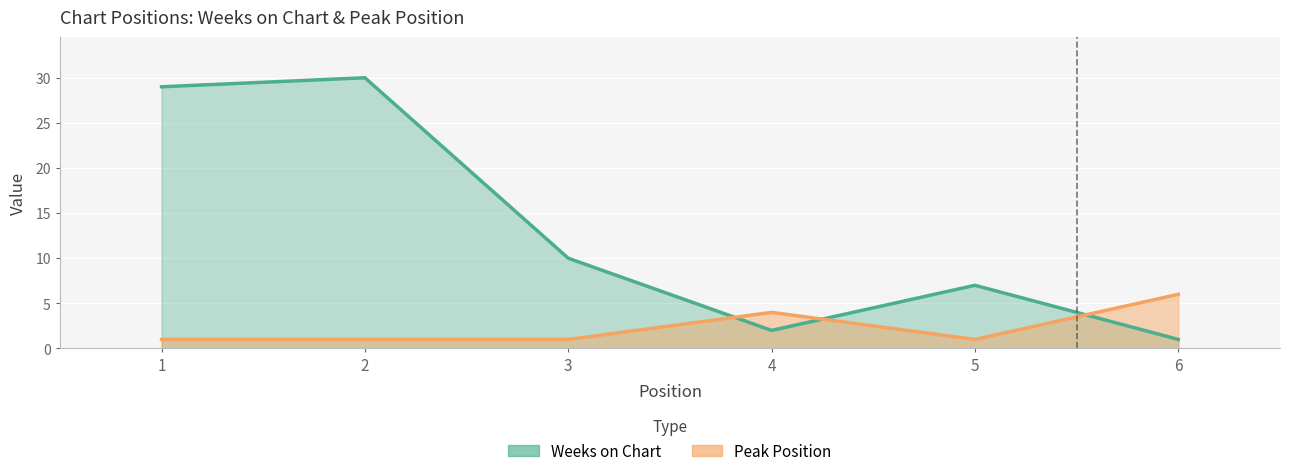

At which category does Weeks on Chart reach its first local valley?

4